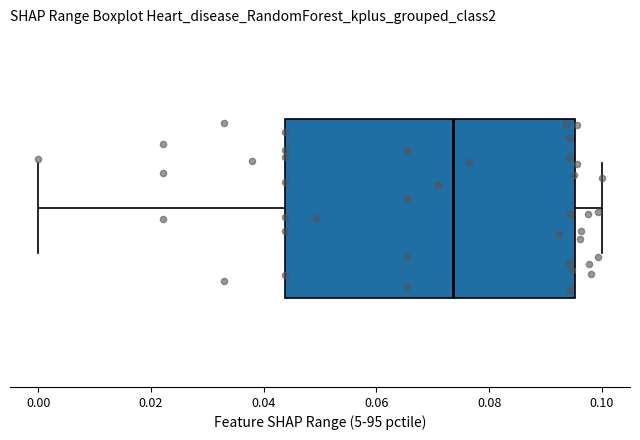

Read this box plot against the x-axis: the position of the median line, the range covered by the box, and the ends of both whiskers. The values are not printed on the chart, so give them approximately, as read against the axis.

median 0.074, box 0.044 to 0.096, whiskers 0.000 to 0.100